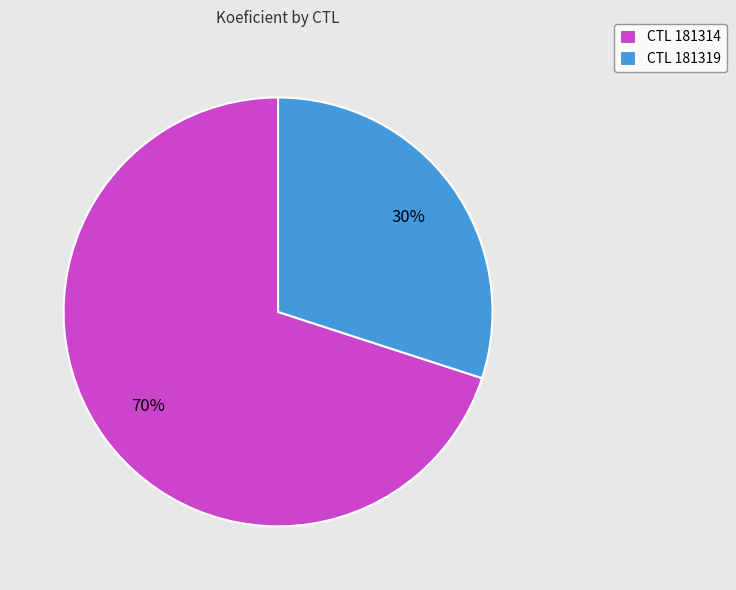

How many segments does this pie chart have?

2